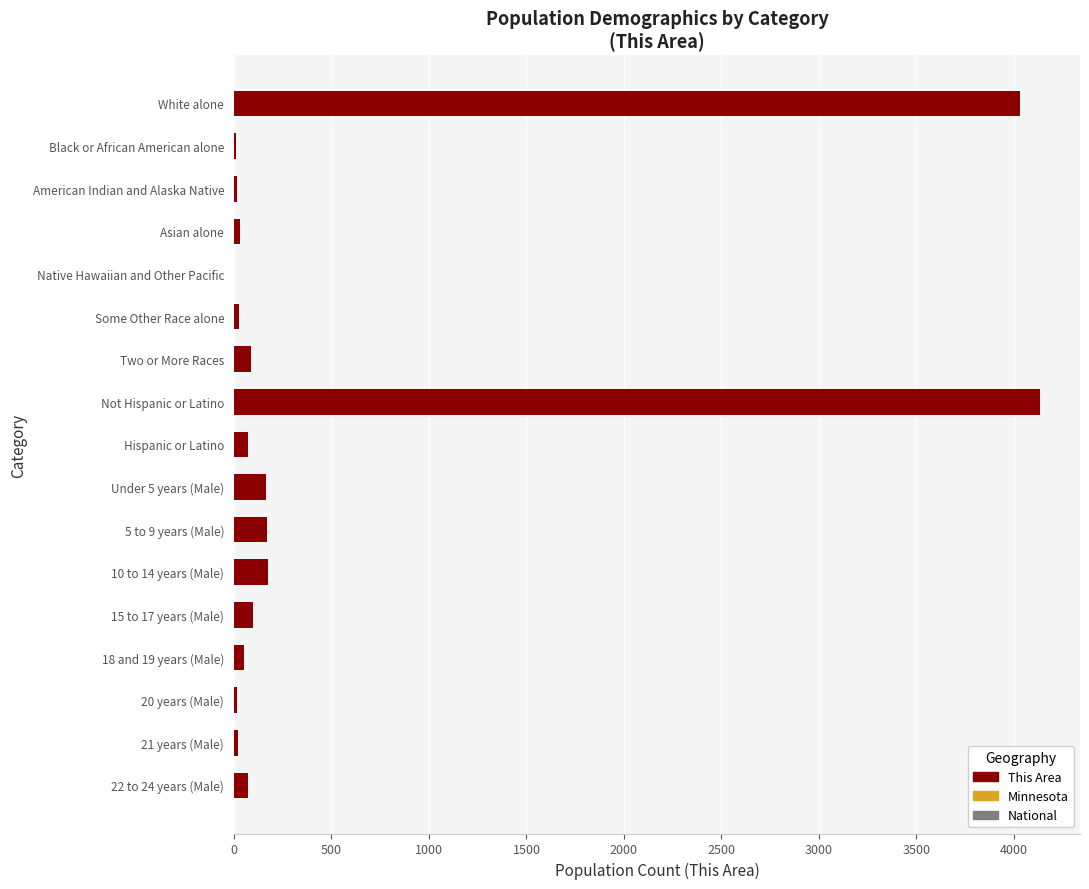

What is the change in value from White alone to Two or More Races?

-3939